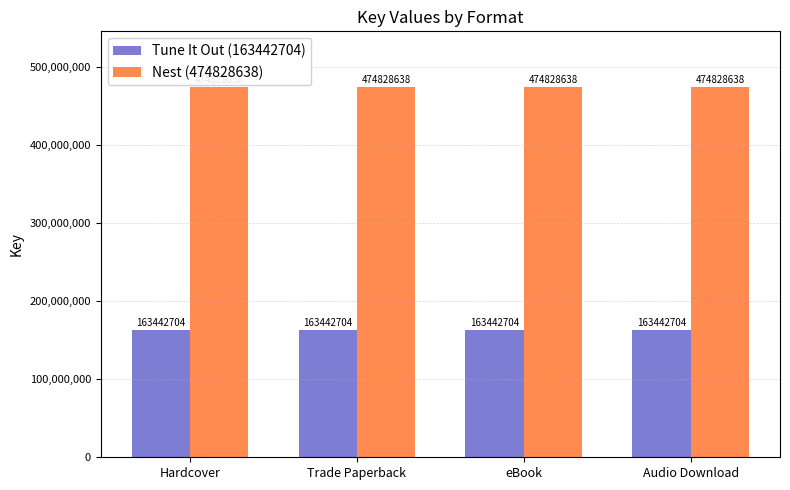

What is the sum of the Tune It Out (163442704) values at Audio Download and eBook?

326885408